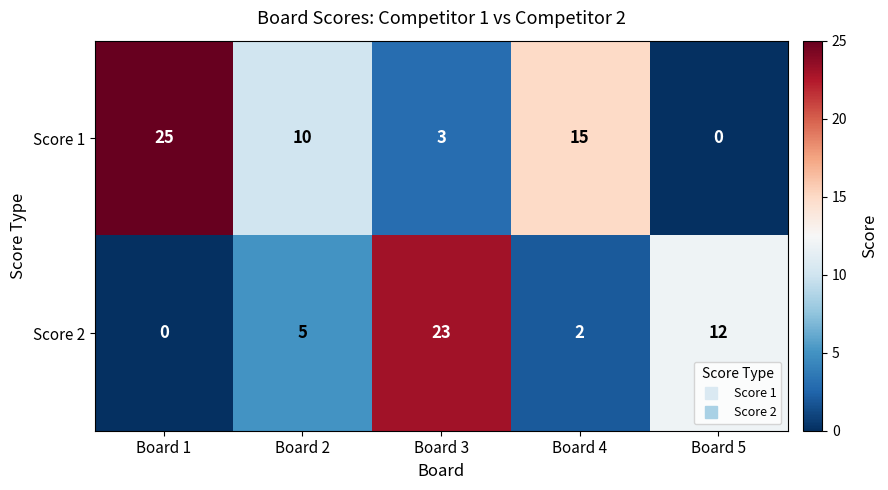

Reading left to right, extract all data points from this chart.

Score 1: 25	10	3	15	0
Score 2: 0	5	23	2	12